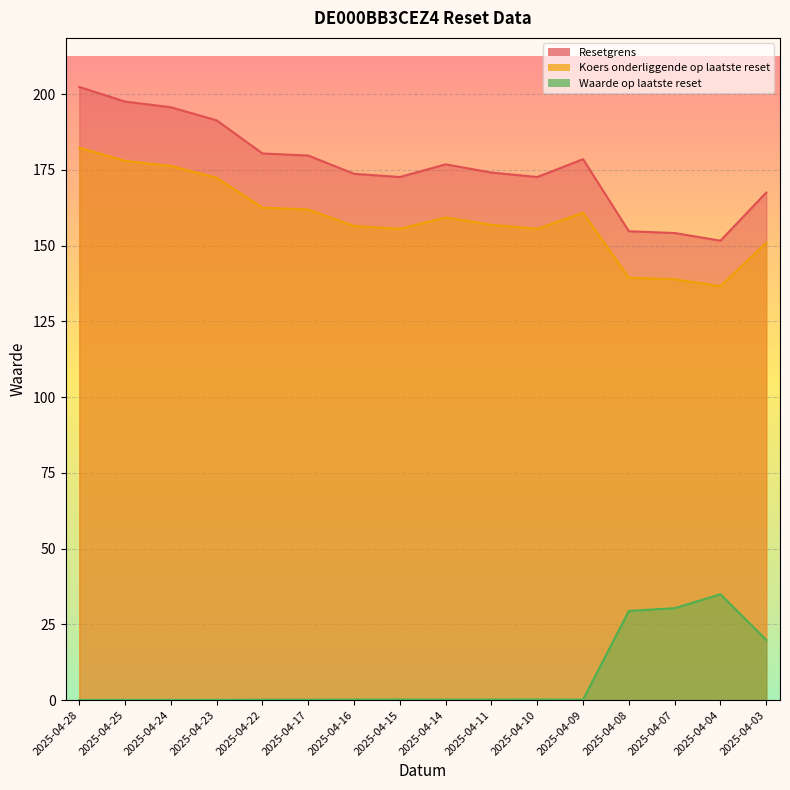

Reading right to left, transcribe all the data shown in this chart.

Resetgrens: 2025-04-03=167.5	2025-04-04=151.6	2025-04-07=154.1	2025-04-08=154.7	2025-04-09=178.5	2025-04-10=172.6	2025-04-11=174.1	2025-04-14=176.8	2025-04-15=172.6	2025-04-16=173.7	2025-04-17=179.7	2025-04-22=180.4	2025-04-23=191.3	2025-04-24=195.6	2025-04-25=197.5	2025-04-28=202.4
Koers onderliggende op laatste reset: 2025-04-03=150.9	2025-04-04=136.6	2025-04-07=138.9	2025-04-08=139.4	2025-04-09=160.8	2025-04-10=155.5	2025-04-11=156.8	2025-04-14=159.3	2025-04-15=155.5	2025-04-16=156.5	2025-04-17=161.9	2025-04-22=162.5	2025-04-23=172.4	2025-04-24=176.3	2025-04-25=177.9	2025-04-28=182.3
Waarde op laatste reset: 2025-04-03=19.9	2025-04-04=34.9	2025-04-07=30.3	2025-04-08=29.4	2025-04-09=0.1	2025-04-10=0.2	2025-04-11=0.2	2025-04-14=0.1	2025-04-15=0.2	2025-04-16=0.2	2025-04-17=0.1	2025-04-22=0.1	2025-04-23=0.1	2025-04-24=0.1	2025-04-25=0.1	2025-04-28=0.0